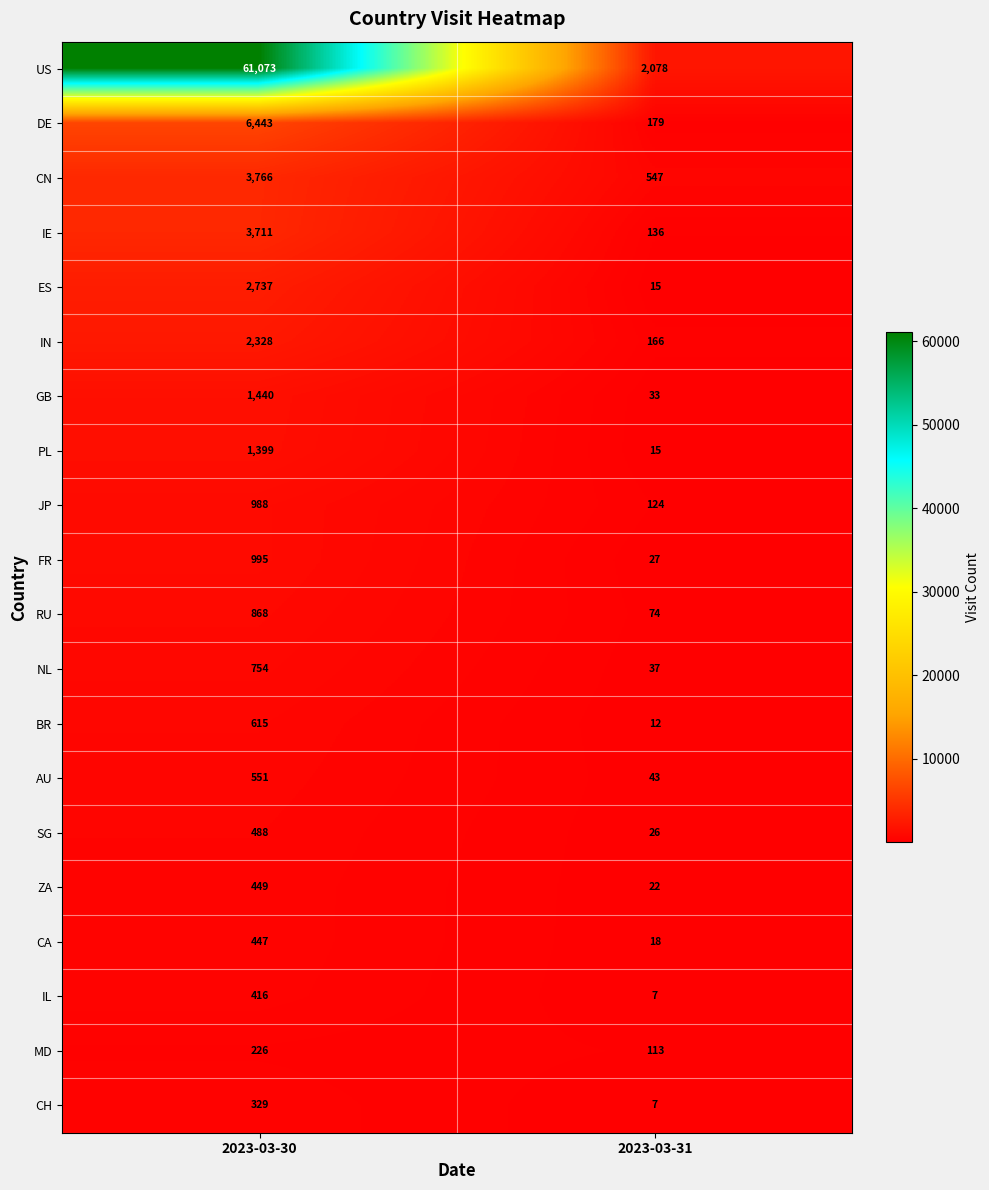

Is it true that NL equals 59 at 2023-03-31?

False